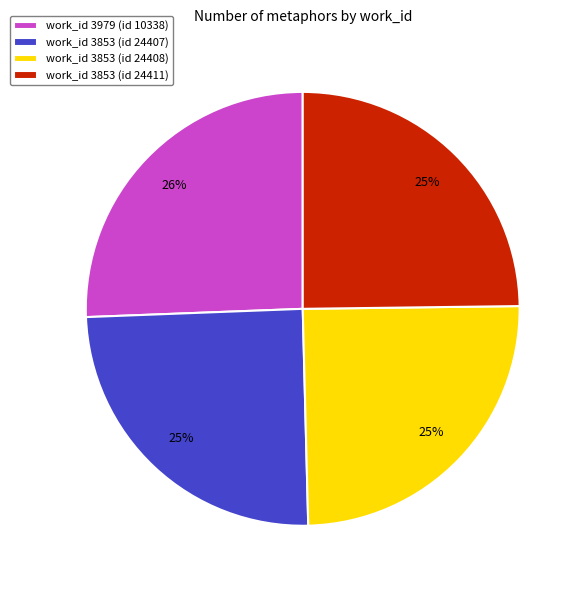

What is the largest slice in the pie chart?

work_id 3979 (id 10338)